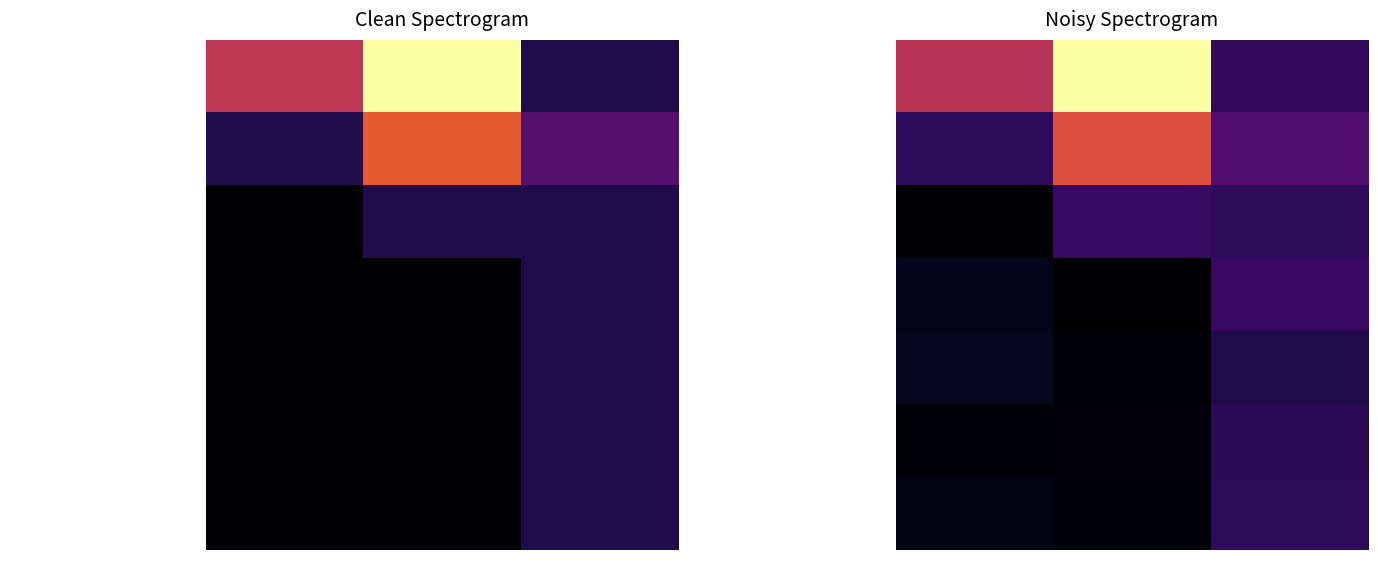

Is the value of Computer Numerically Controlled Tool Op at All Related Tasks greater than the value of Printing Press Operators at All Related Tasks?

Yes